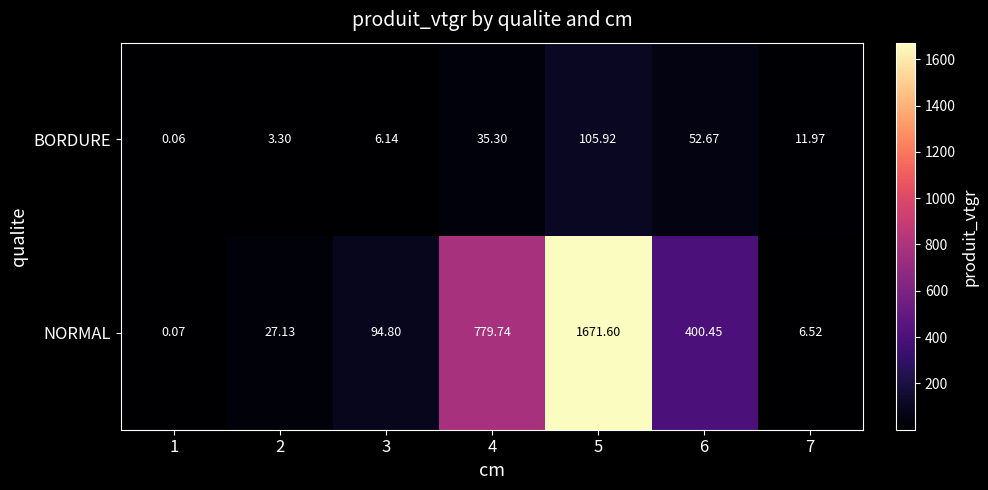

Between 2 and 5, which series saw the biggest shift?

NORMAL